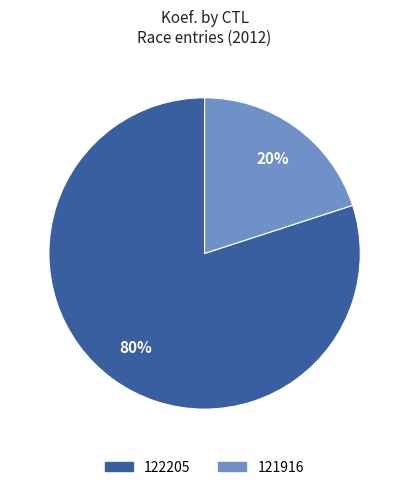

To the nearest percent, what portion does 122205 represent?

80%